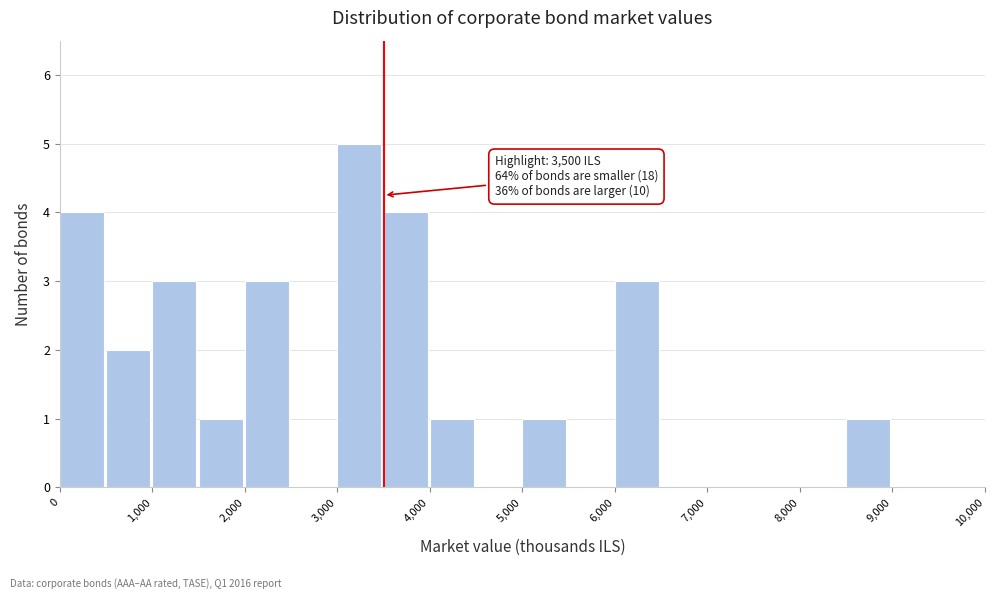

Over which range of the x-axis is the bar tallest?

3000 to 3500